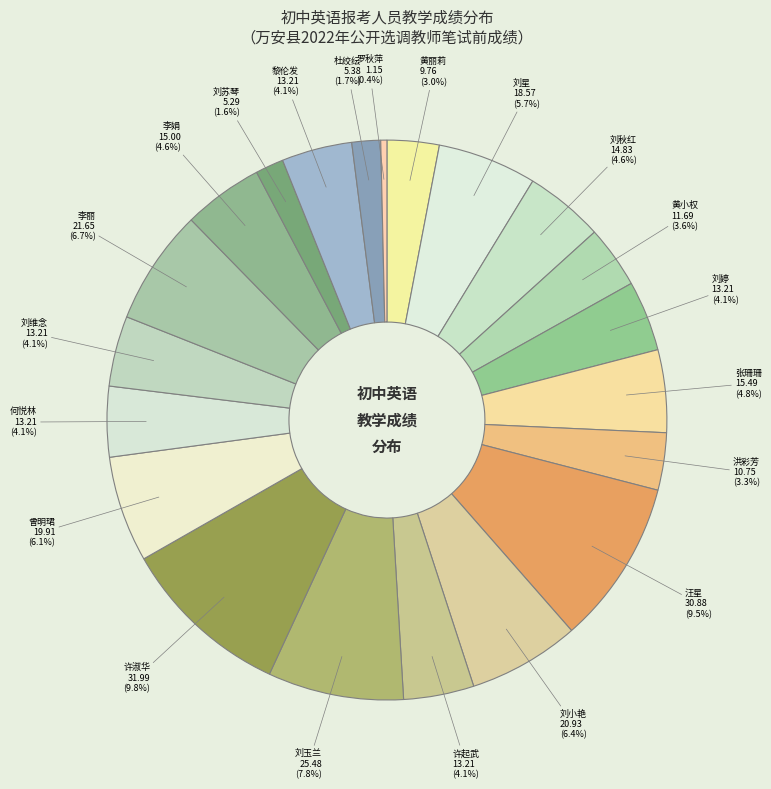

What is the total percentage of 刘苏琴 and 张珊珊?

6.4%